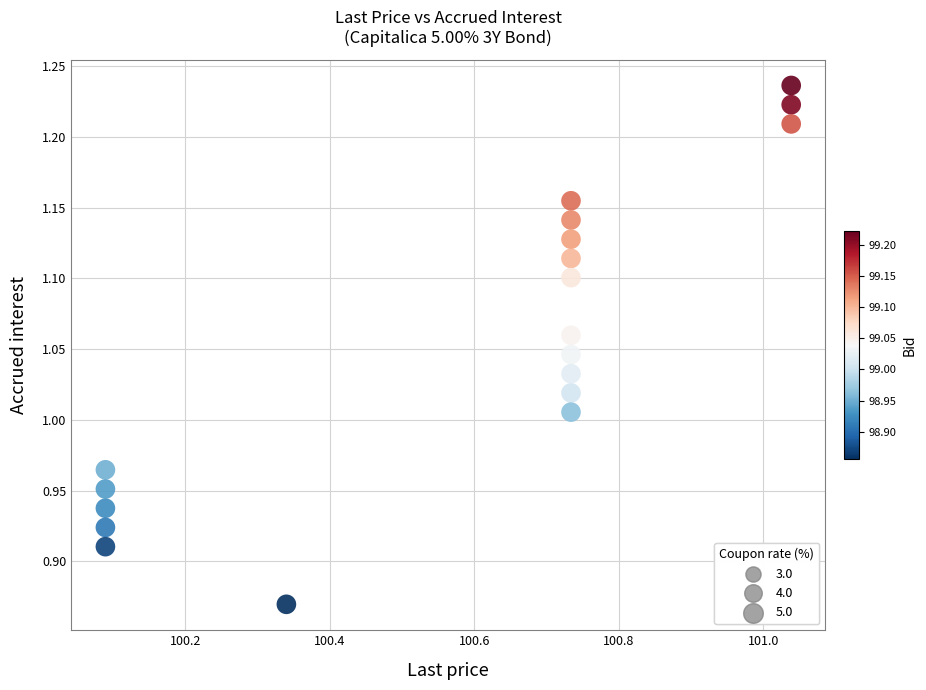

What is the range of Y values (max minus min)?

0.4